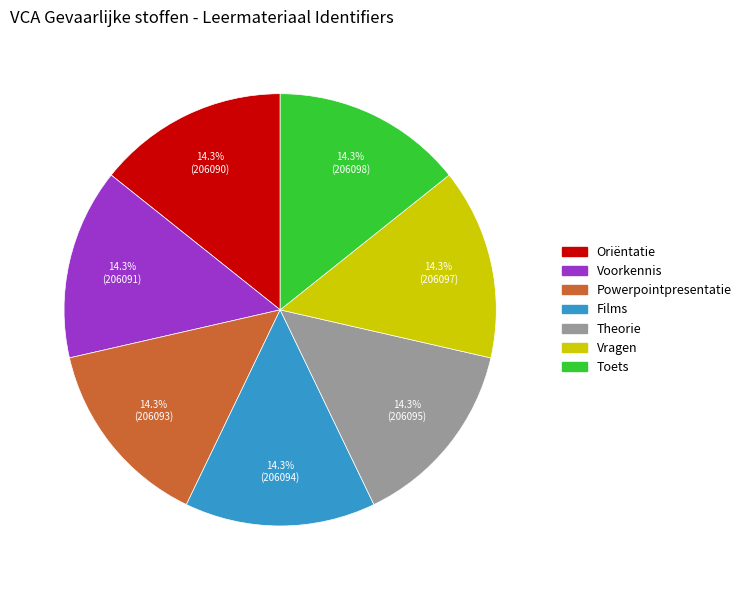

Is there a majority slice in this chart?

No